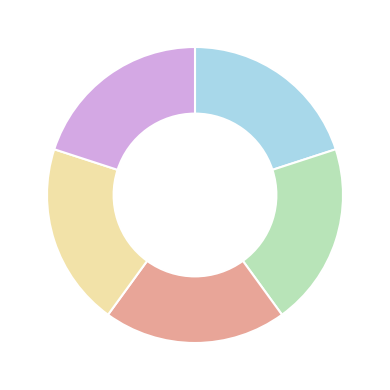

How many slices are in this pie chart?

6